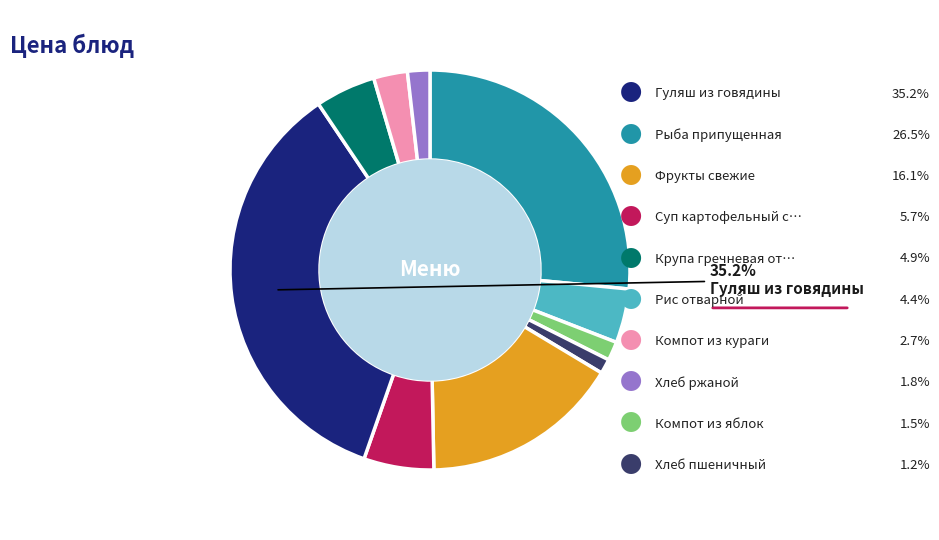

Does any single category account for the majority?

No